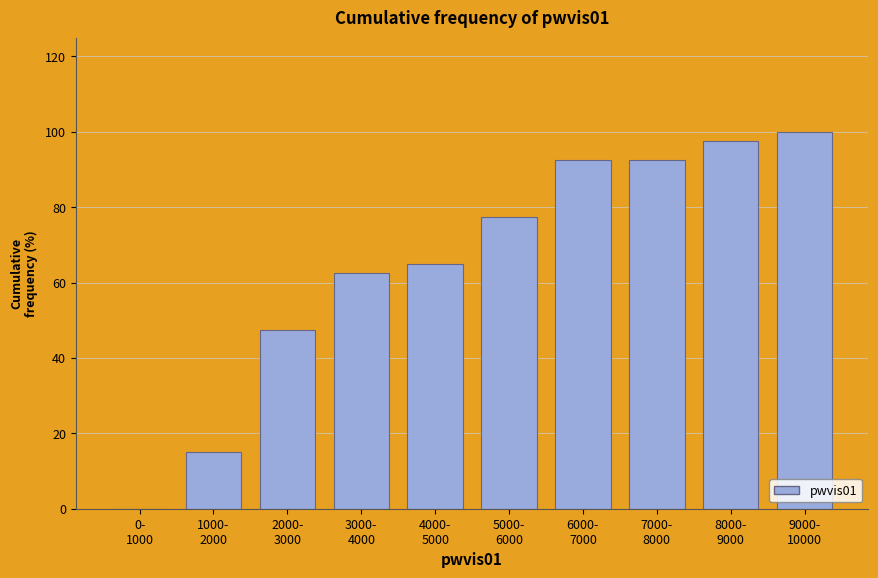

What is the sum of all values?

650.0